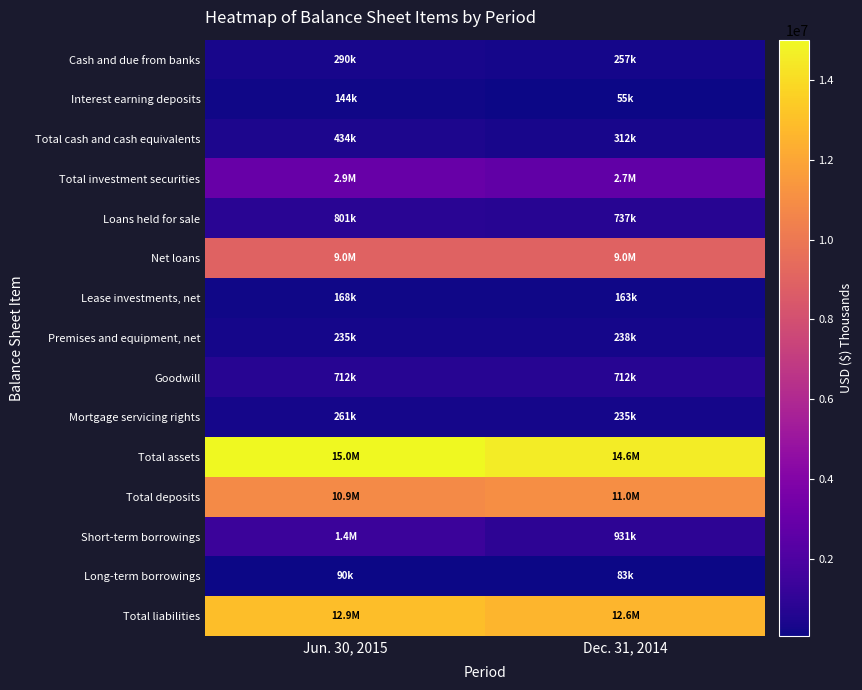

What is the difference between the highest and lowest values at Dec. 31, 2014?

14546822